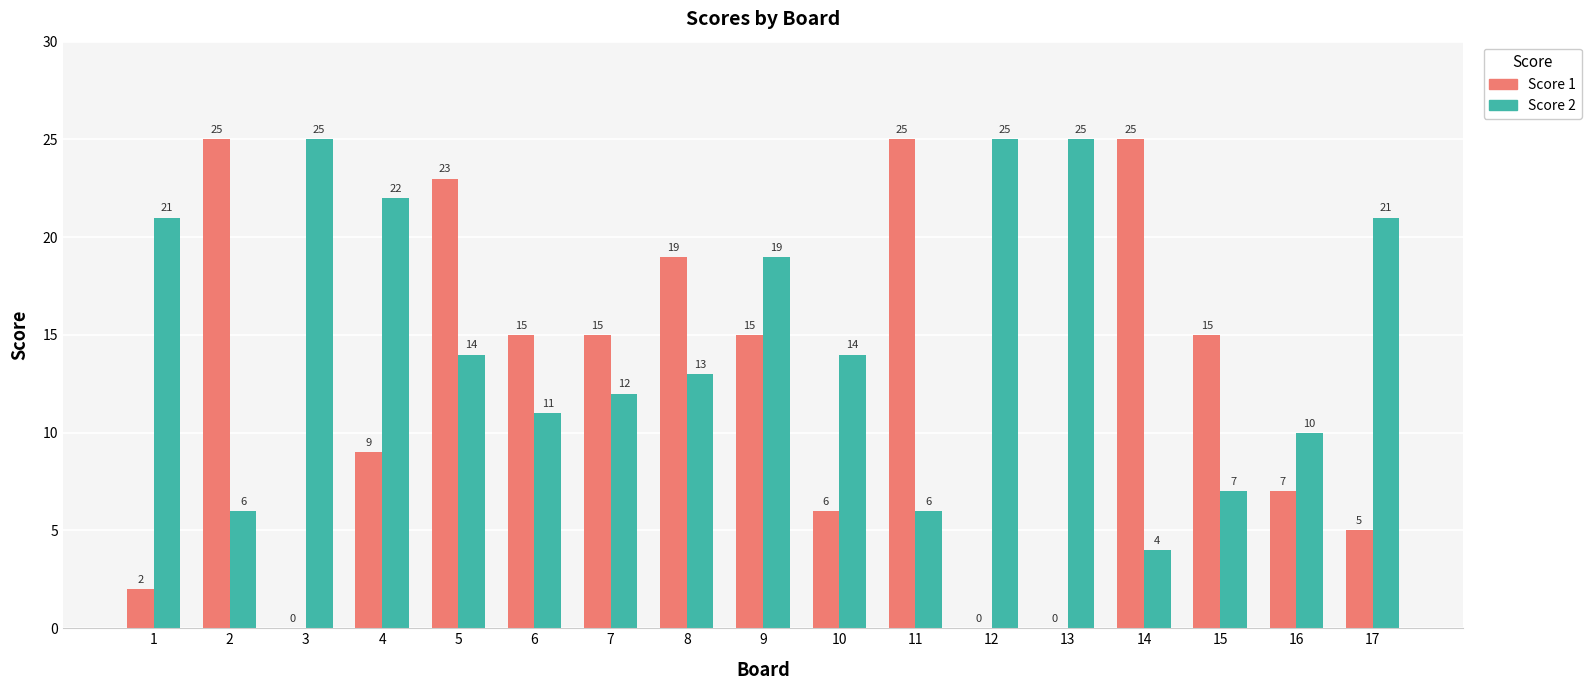

Where is Score 1 nearest to the value 12?

4